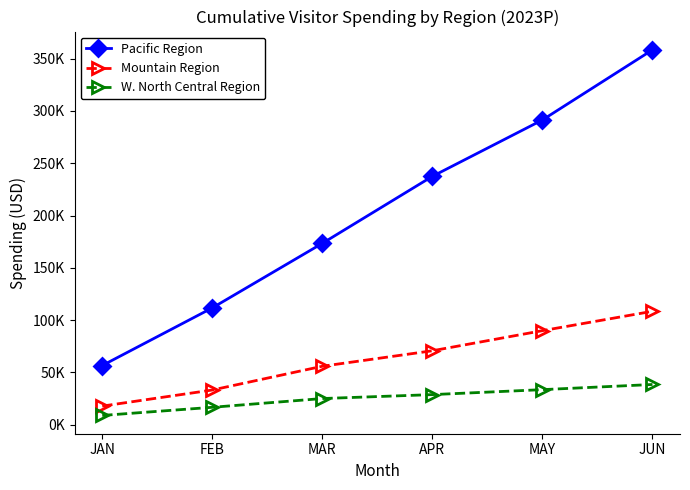

What is the sum of all Pacific Region values?

1229141.4